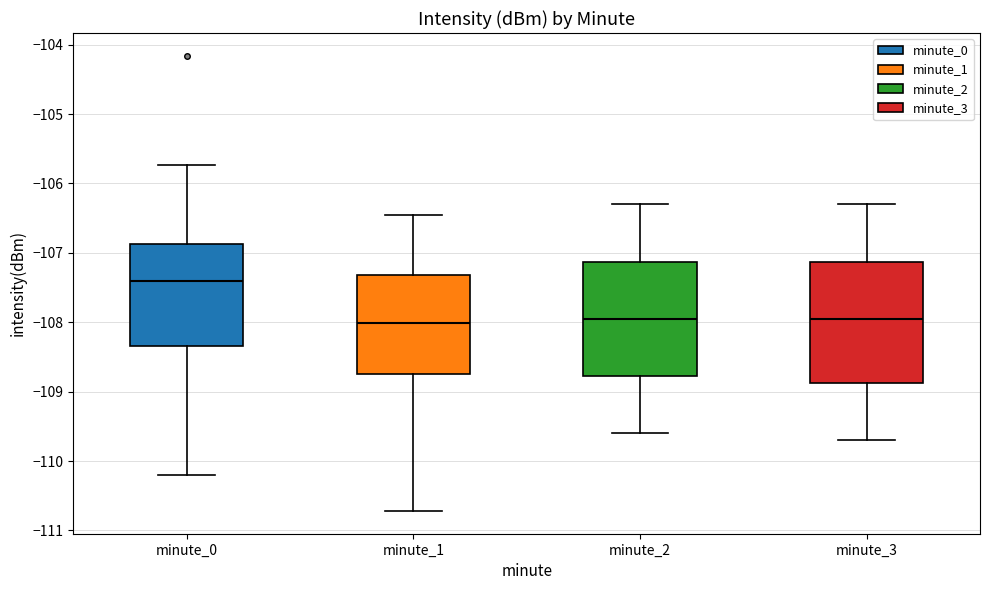

Reading left to right, read every box against the y-axis: the position of its median line, the range the box covers, and the ends of its whiskers. The values are not printed on the chart, so give them approximately, as read against the axis.

minute_0: median -107.4, box -108.3 to -106.9, whiskers -110.2 to -105.7
minute_1: median -108.0, box -108.7 to -107.3, whiskers -110.7 to -106.5
minute_2: median -107.9, box -108.8 to -107.1, whiskers -109.6 to -106.3
minute_3: median -107.9, box -108.9 to -107.1, whiskers -109.7 to -106.3